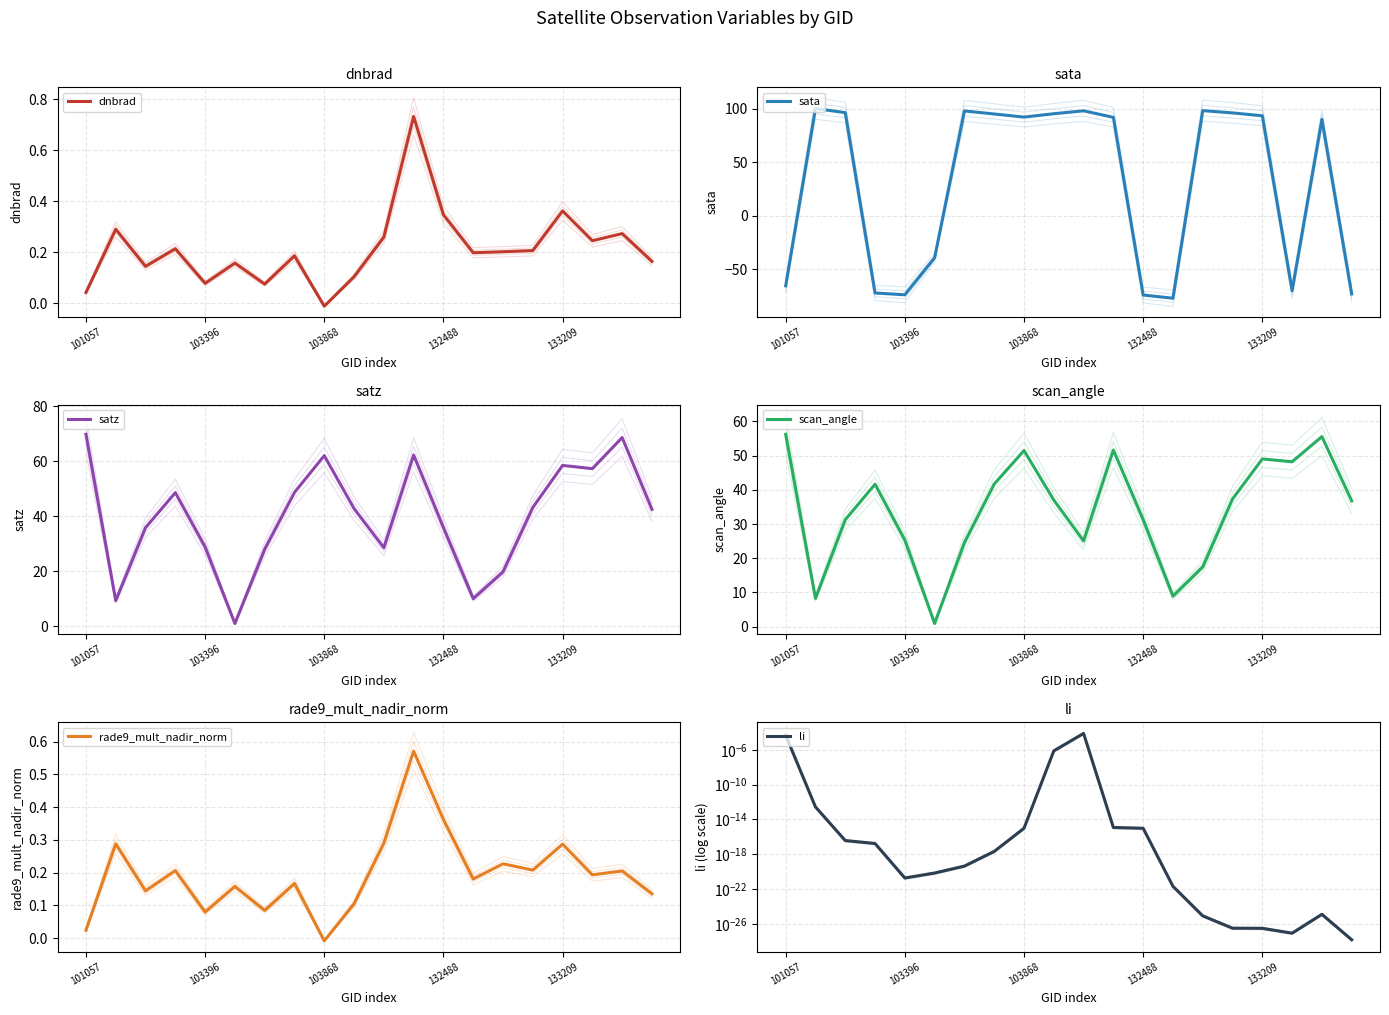

How many times do sata and rade9_mult_nadir_norm cross each other?

8